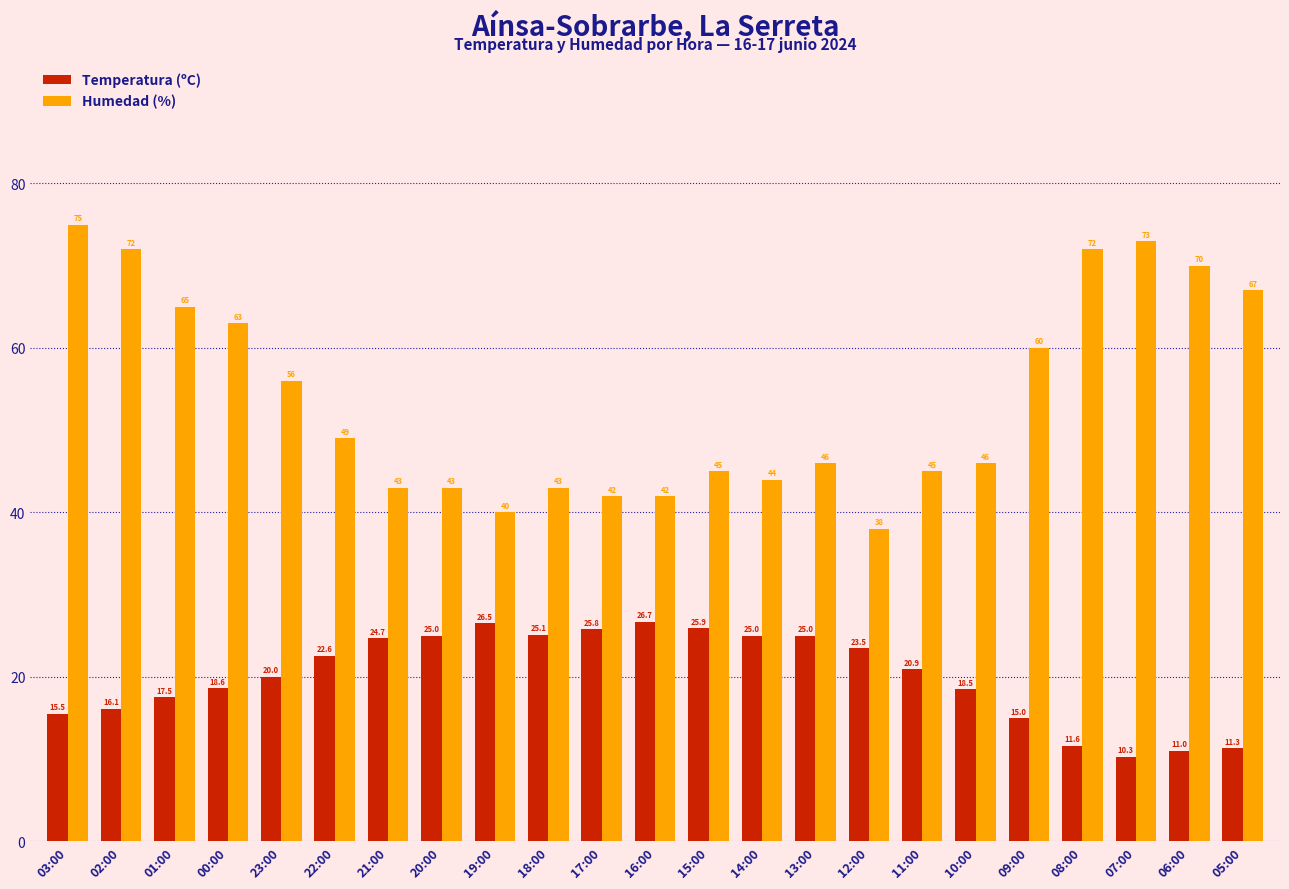

What is the difference between the highest and lowest values at 13:00?

21.0